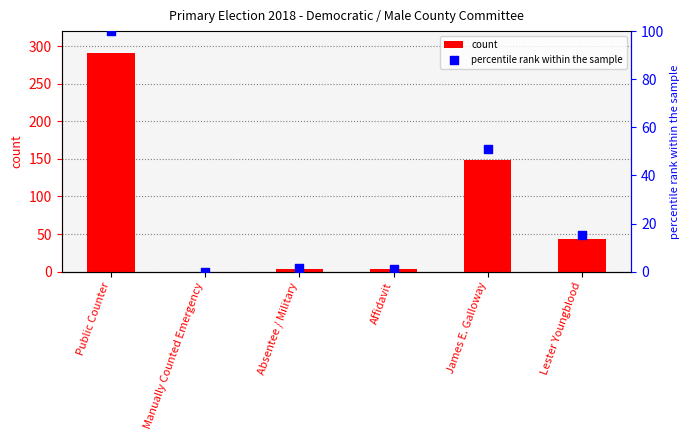

Which series has the widest spread of Y values?

count